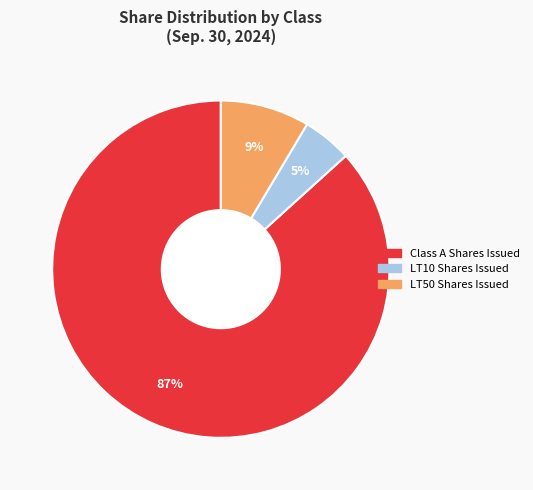

To the nearest percent, what is the average slice percentage?

33%